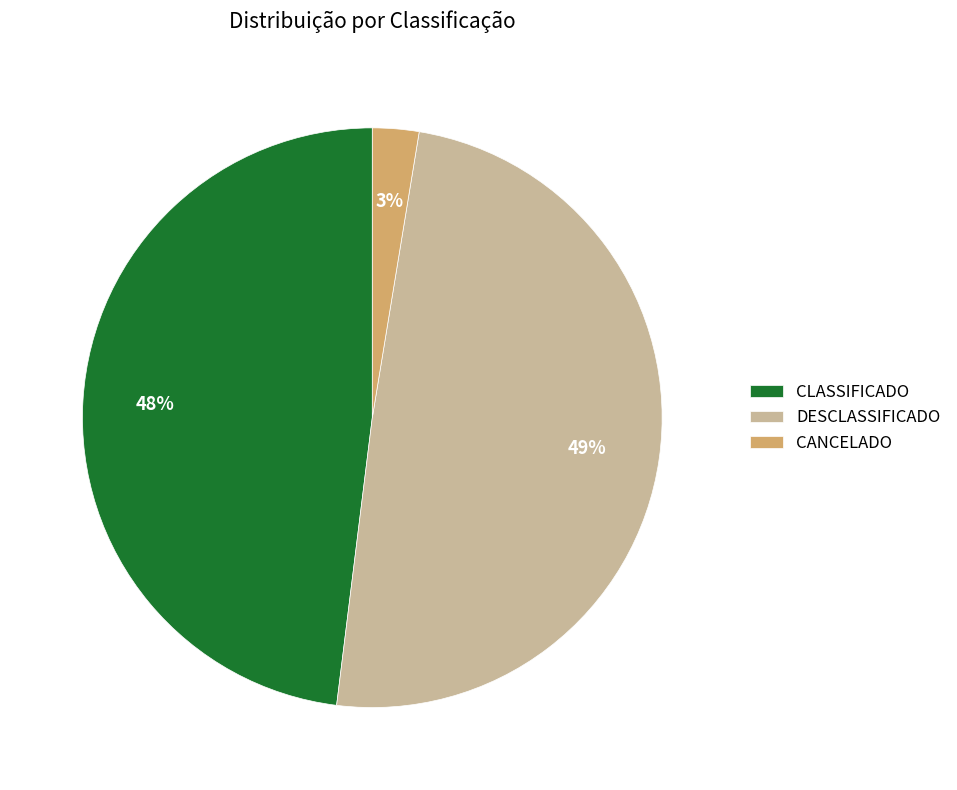

True or false: DESCLASSIFICADO accounts for 58% of the total.

False